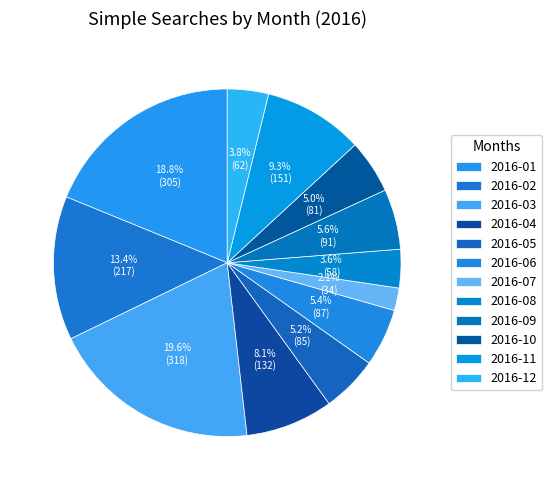

How many slices are in this pie chart?

12